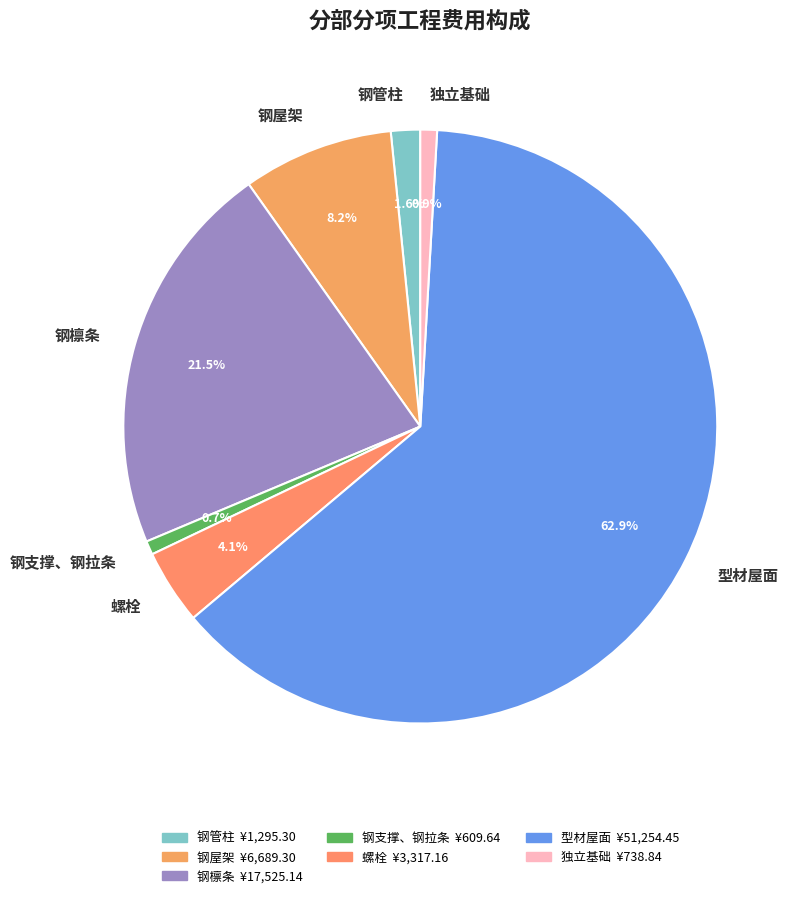

Is 螺栓 the majority of the pie?

No